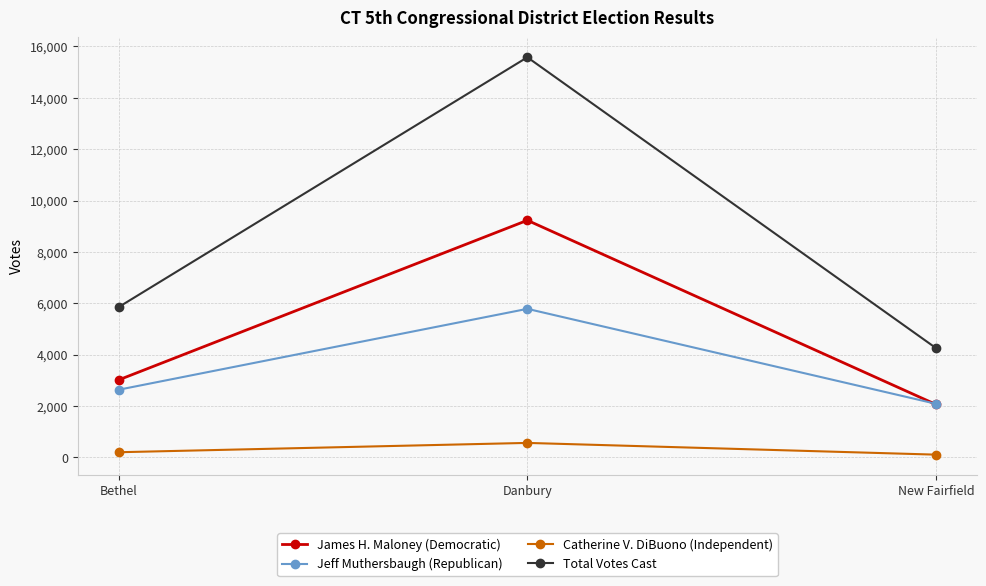

Rank the categories by Jeff Muthersbaugh (Republican) value from lowest to highest.

New Fairfield, Bethel, Danbury